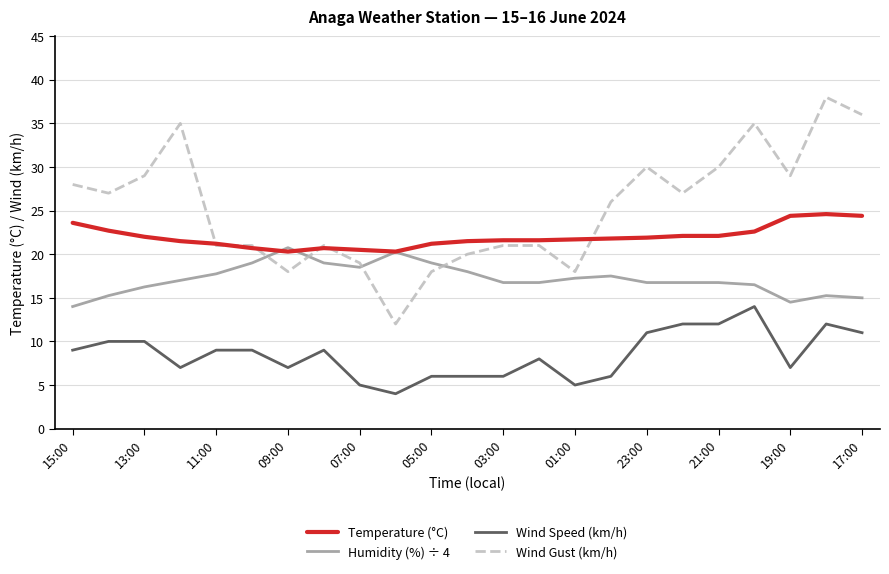

True or false: Wind Speed (km/h) and Wind Gust (km/h) intersect in this chart.

False